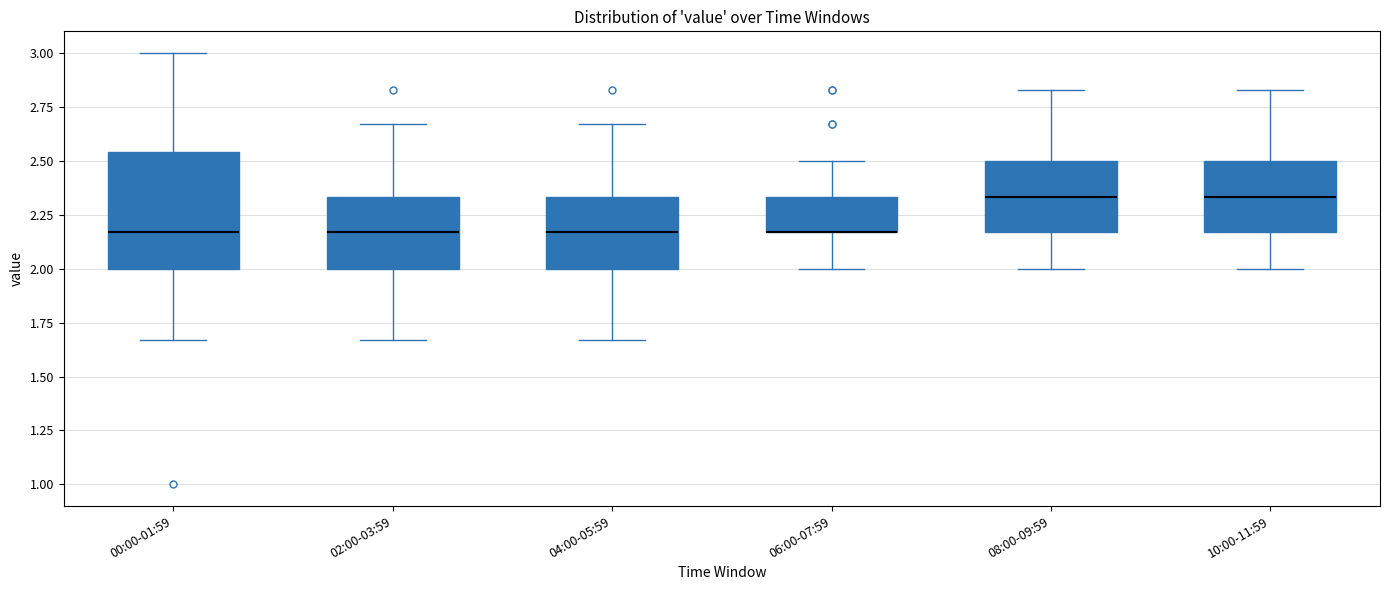

Reading left to right, read every box against the y-axis: the position of its median line, the range the box covers, and the ends of its whiskers. The values are not printed on the chart, so give them approximately, as read against the axis.

00:00-01:59: median 2.15, box 2.00 to 2.55, whiskers 1.65 to 3.00
02:00-03:59: median 2.15, box 2.00 to 2.35, whiskers 1.65 to 2.65
04:00-05:59: median 2.15, box 2.00 to 2.35, whiskers 1.65 to 2.65
06:00-07:59: median 2.15 (drawn on the box's lower edge), box 2.15 to 2.35, whiskers 2.00 to 2.50
08:00-09:59: median 2.35, box 2.15 to 2.50, whiskers 2.00 to 2.85
10:00-11:59: median 2.35, box 2.15 to 2.50, whiskers 2.00 to 2.85